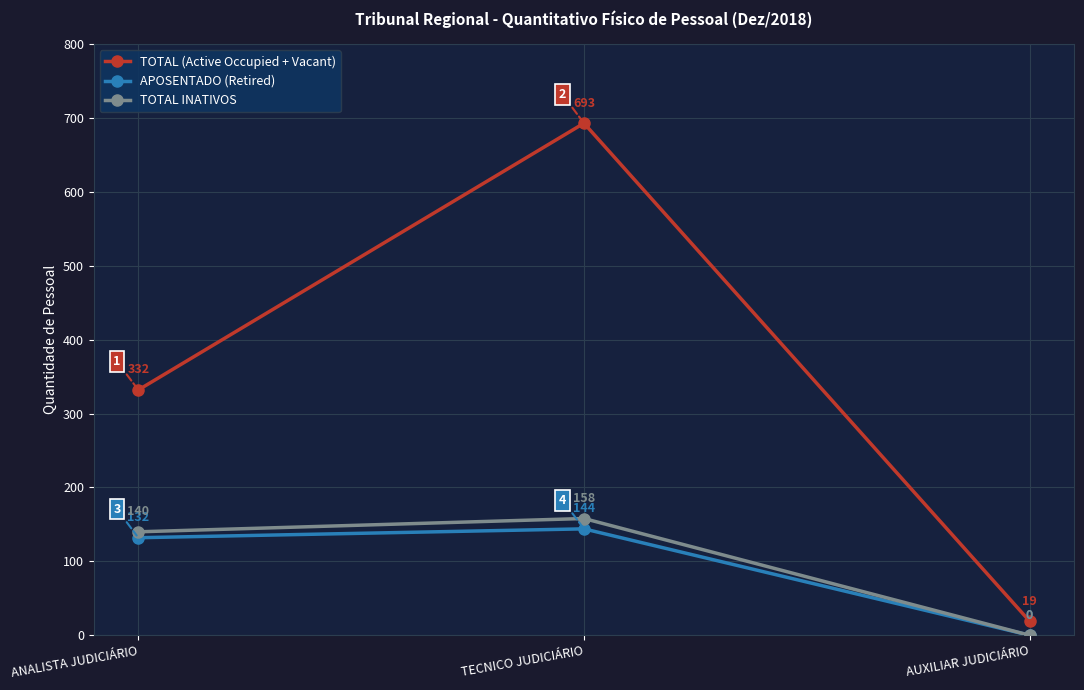

What is the approximate value of TOTAL (Active Occupied + Vacant) at AUXILIAR JUDICIÁRIO?

19